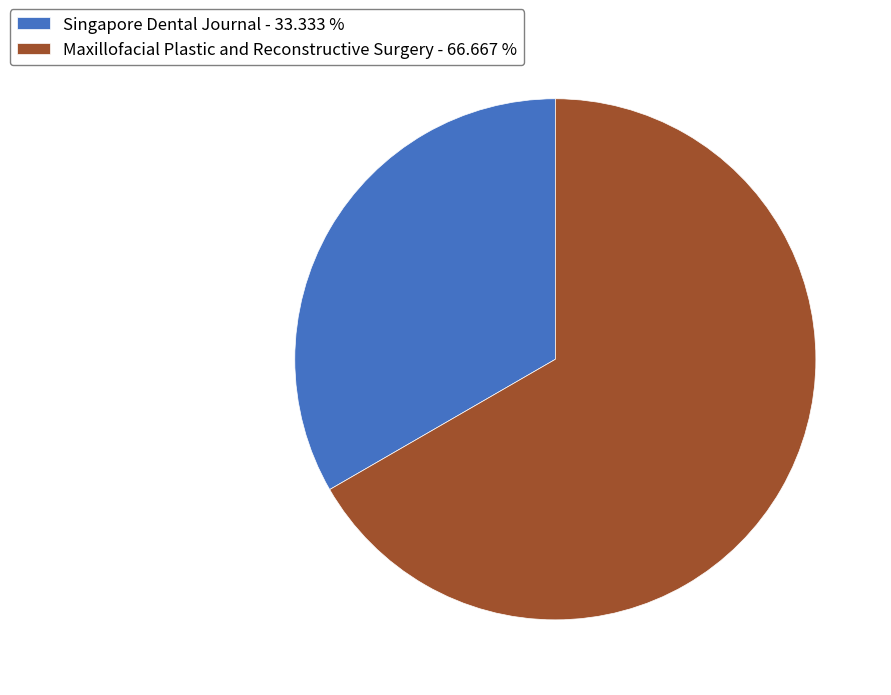

Does any single category account for the majority?

Yes